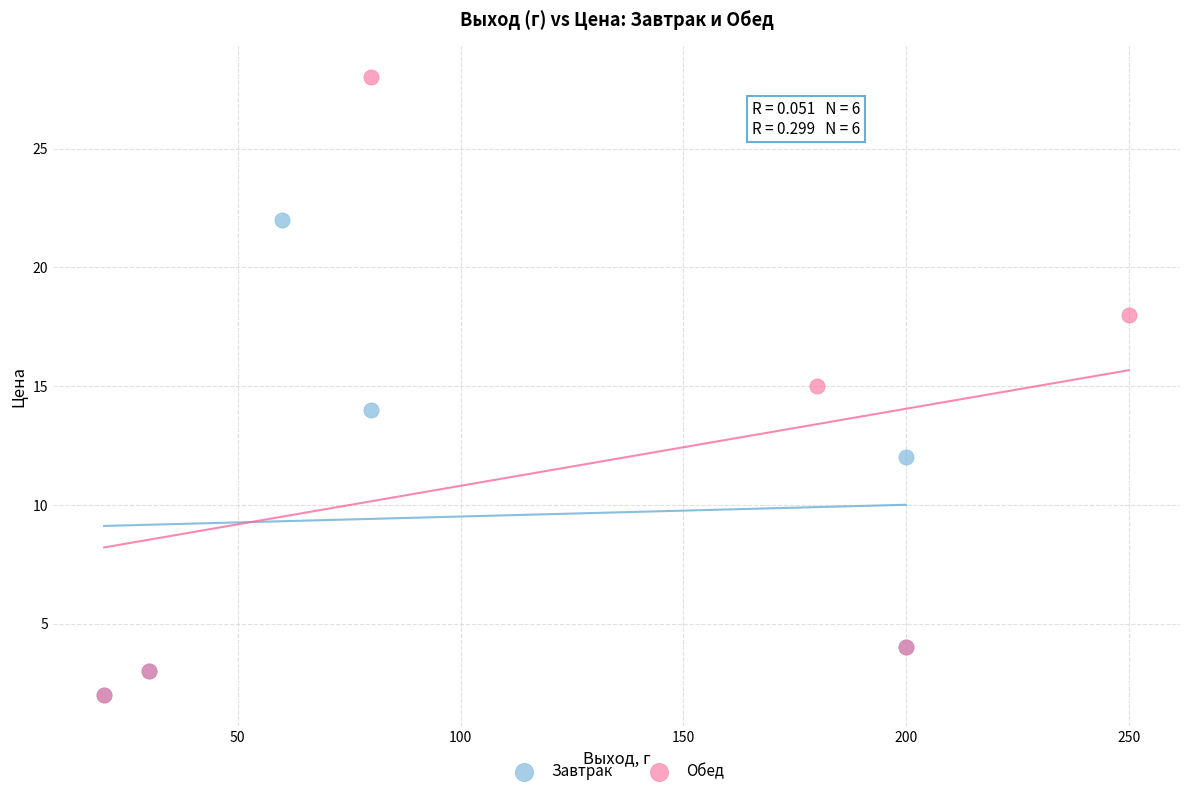

Which series contains the highest Y value?

Обед